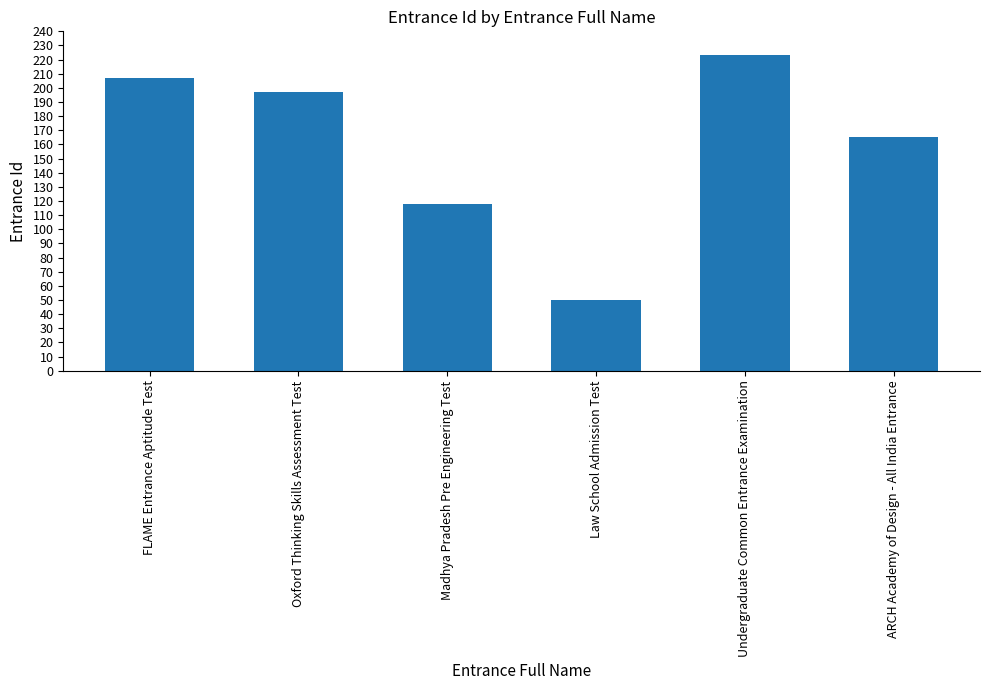

List the labels in order of value, smallest first.

Law School Admission Test, Madhya Pradesh Pre Engineering Test, ARCH Academy of Design - All India Entrance, Oxford Thinking Skills Assessment Test, FLAME Entrance Aptitude Test, Undergraduate Common Entrance Examination